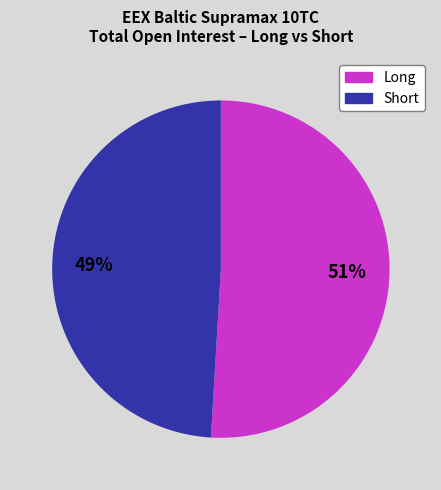

How many slices are in this pie chart?

2